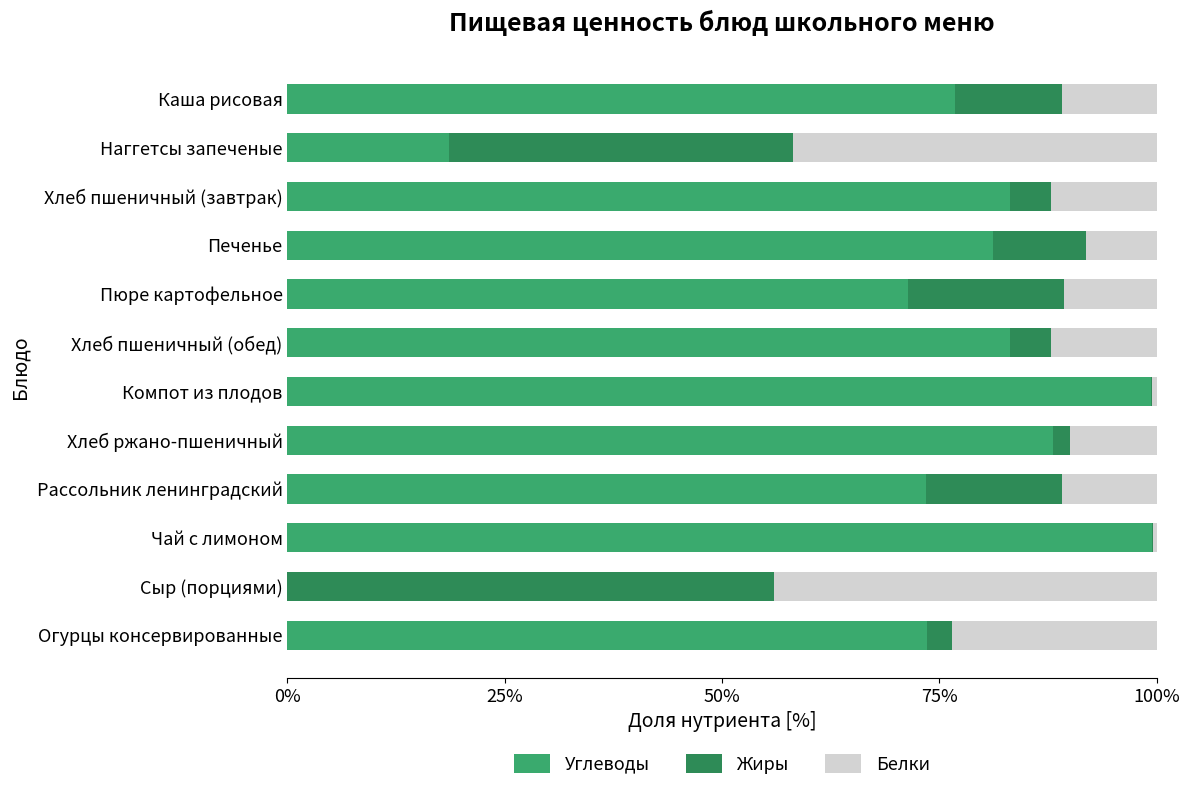

How many categories are shown in the chart?

12